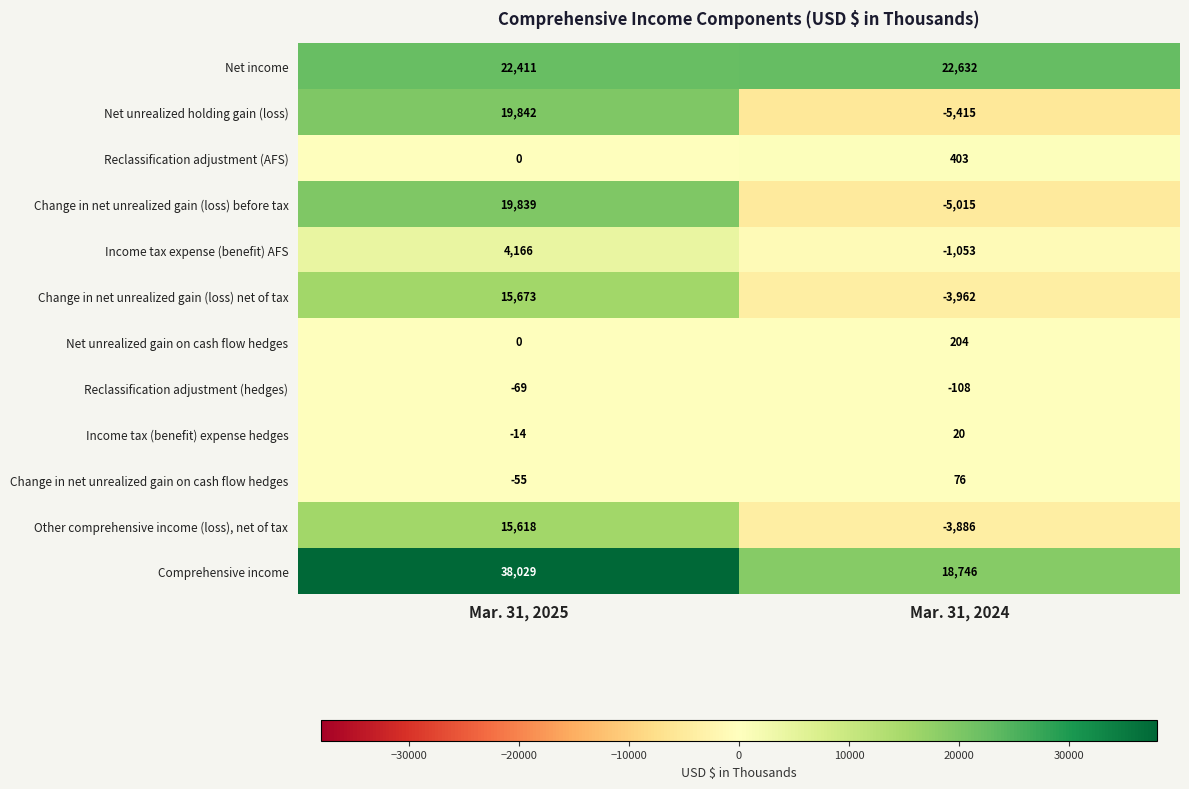

What is the total value across all series at Mar. 31, 2025?

135440